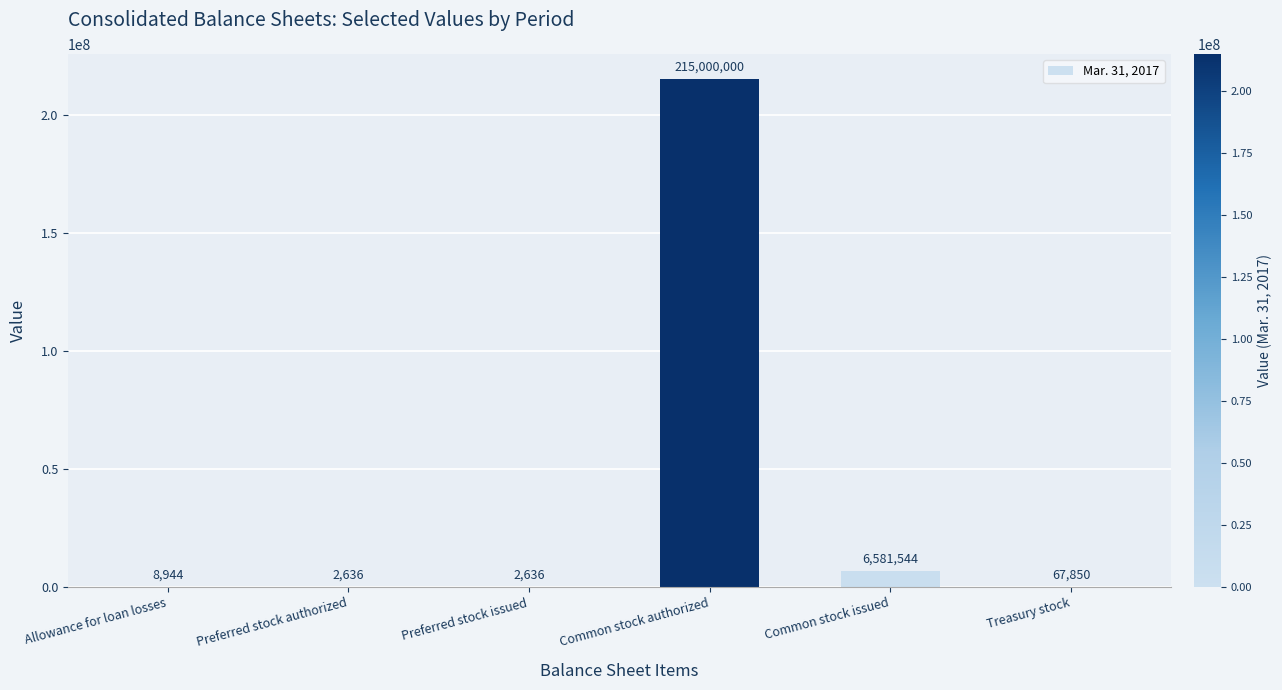

What is the sum of the values at Preferred stock authorized and Treasury stock?

70486